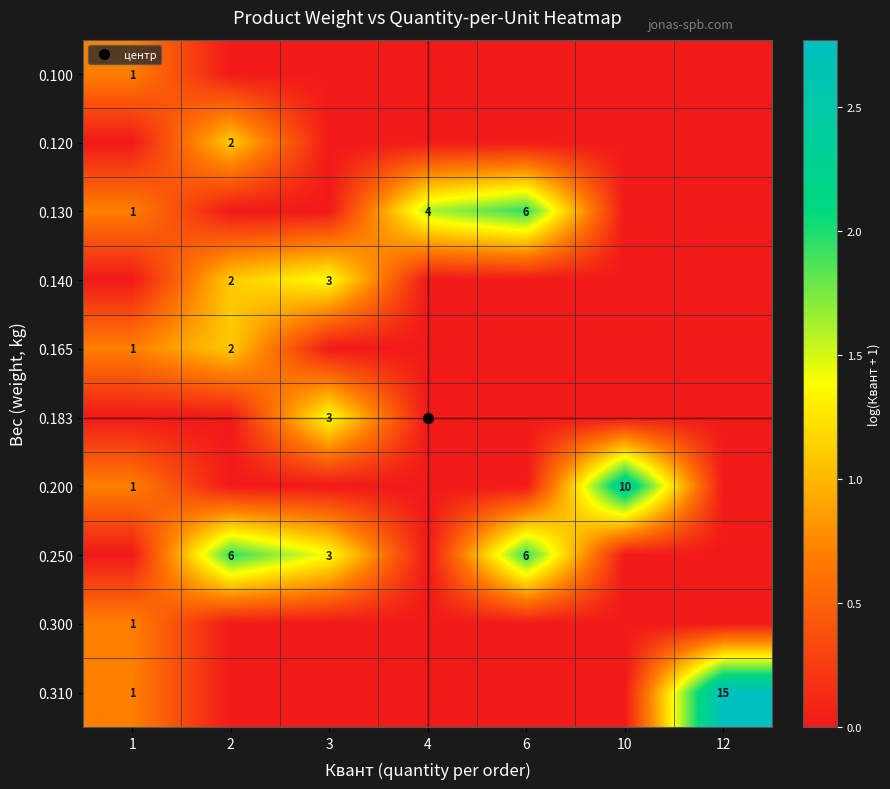

At which label is 0.140 closest to 0?

1